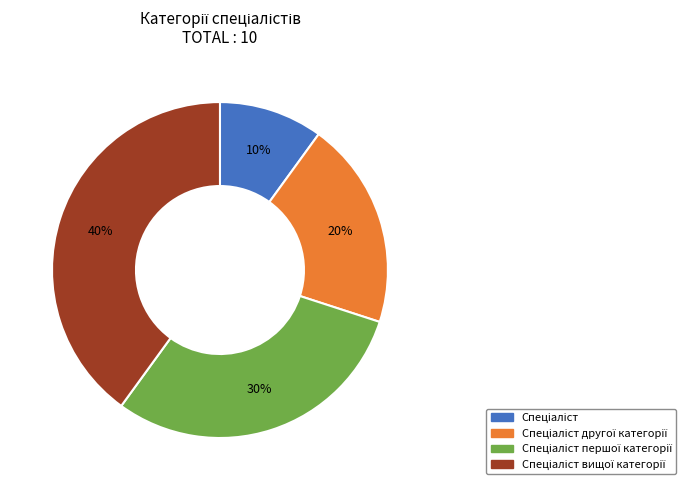

How many segments does this pie chart have?

4